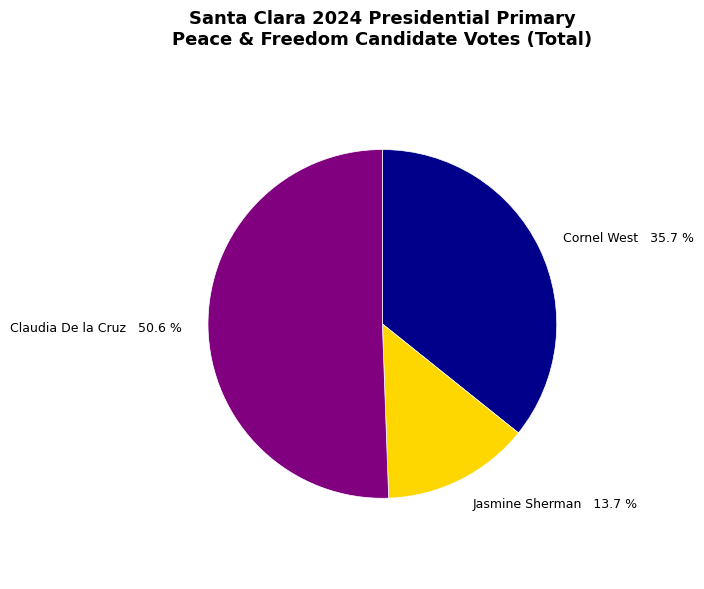

Which category has the smallest portion of the pie?

Jasmine Sherman